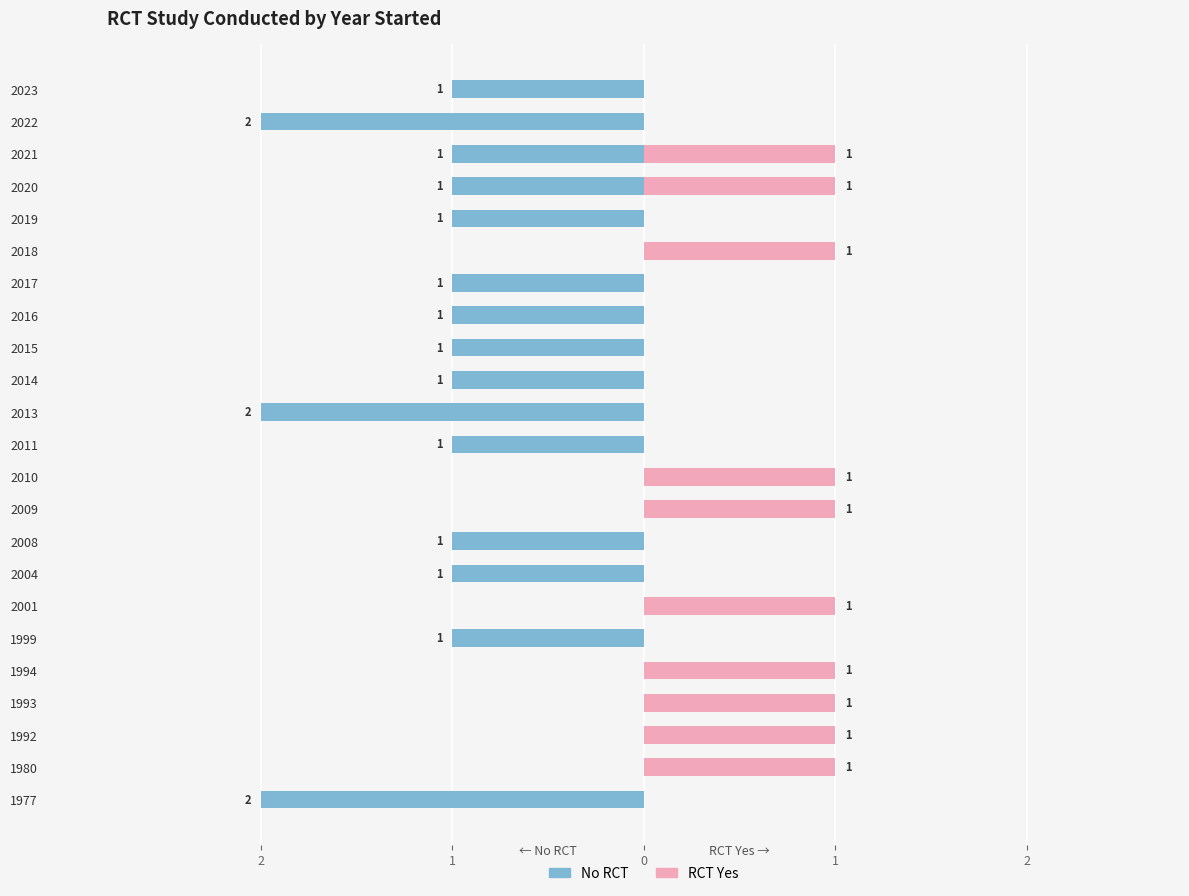

What is the difference between the highest and lowest values at 1992?

1